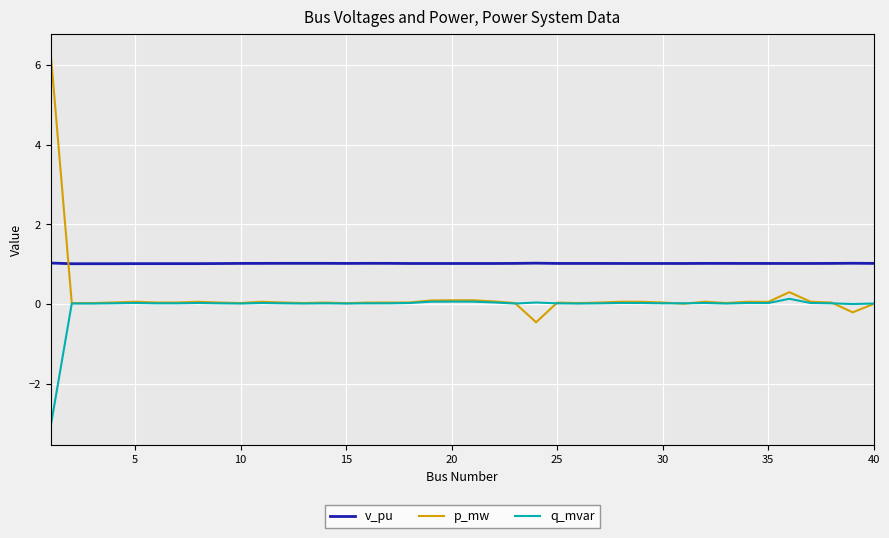

Which series has the widest spread of values?

p_mw